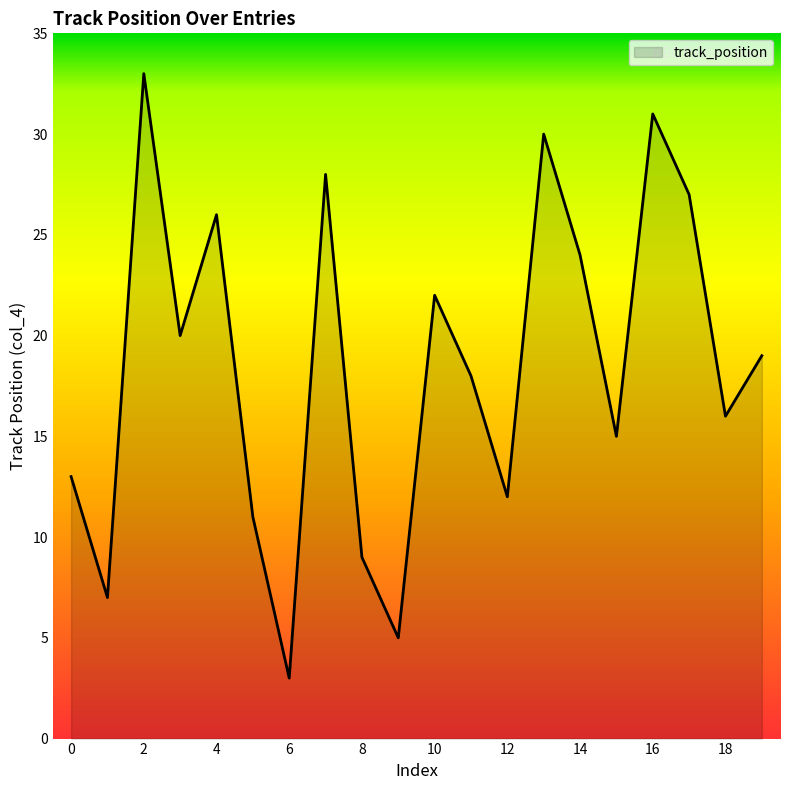

What is the greatest value displayed?

33